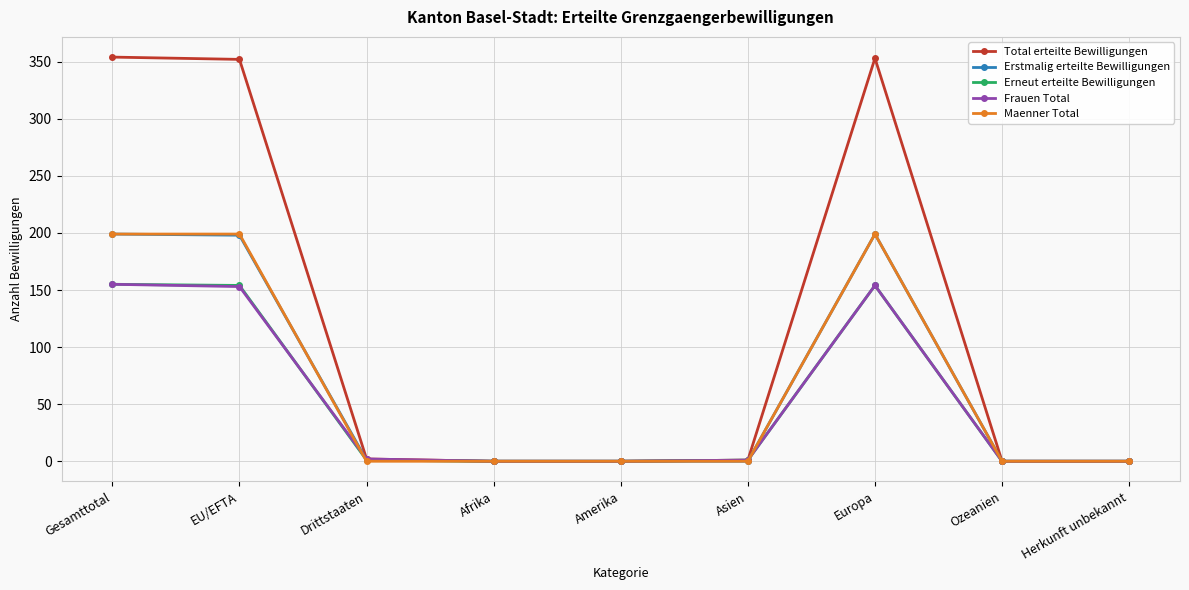

True or false: Erneut erteilte Bewilligungen has more than 0 points higher than both neighbors.

True